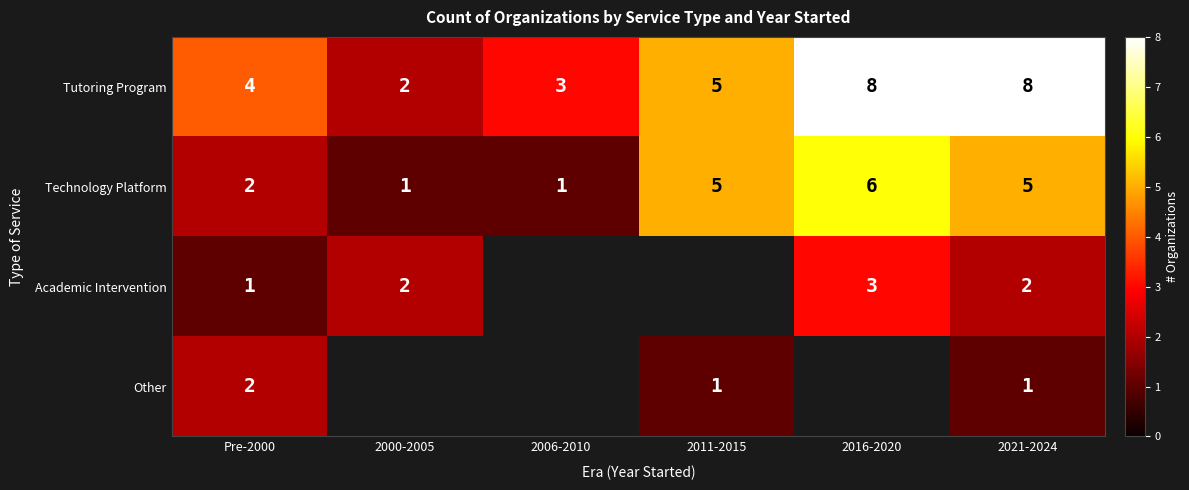

At which label does Tutoring Program reach its minimum?

2000-2005